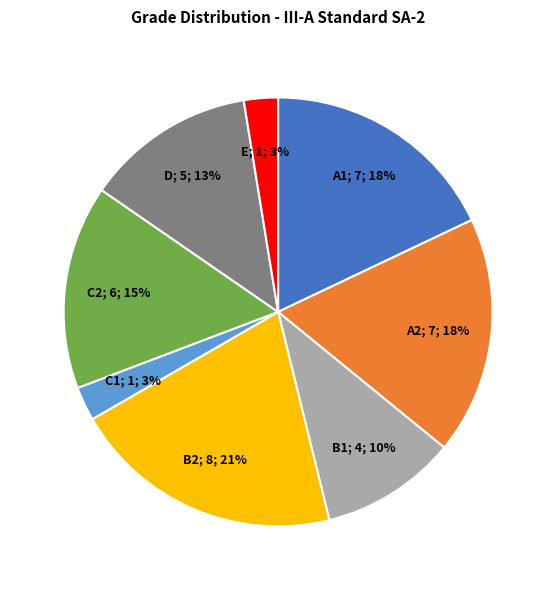

To the nearest percent, what is the average slice percentage?

12%